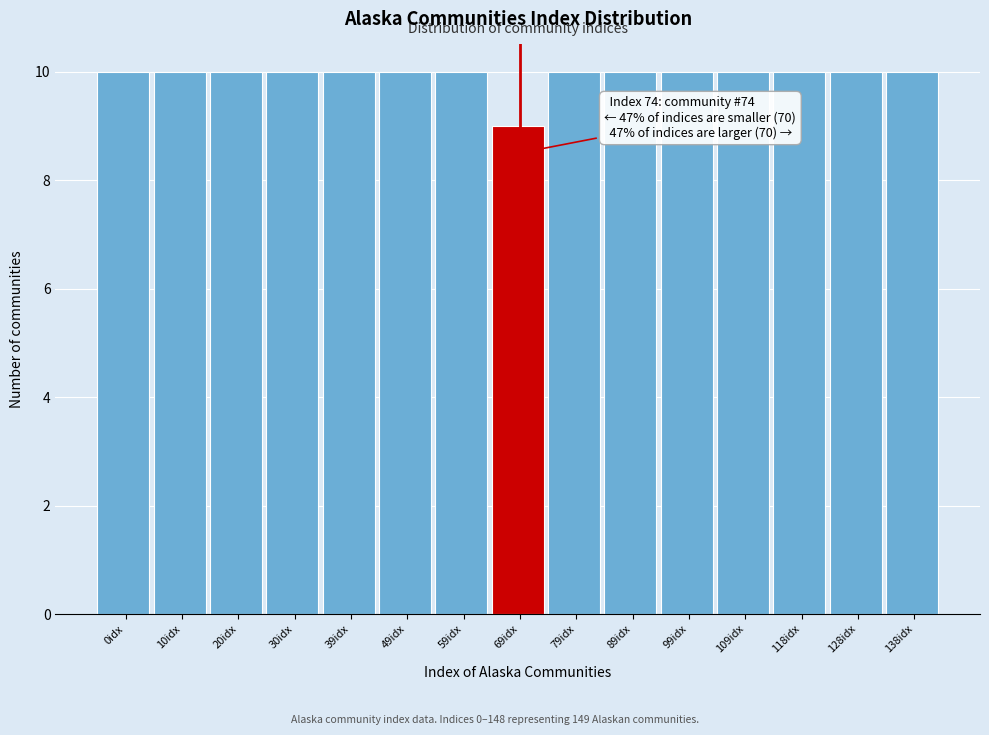

Reading right to left, list all the values displayed in this chart.

138idx=10	128idx=10	118idx=10	109idx=10	99idx=10	89idx=10	79idx=10	69idx=9	59idx=10	49idx=10	39idx=10	30idx=10	20idx=10	10idx=10	0idx=10